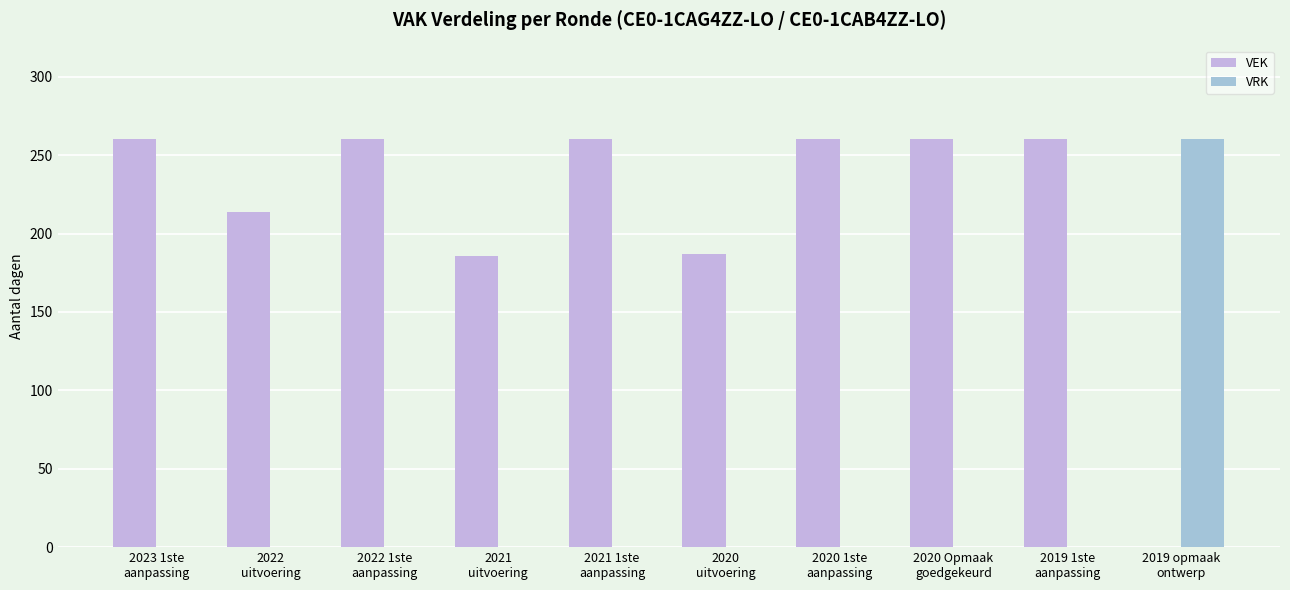

What is the sum of the VEK values at 2022
uitvoering and 2019 1ste
aanpassing?

474